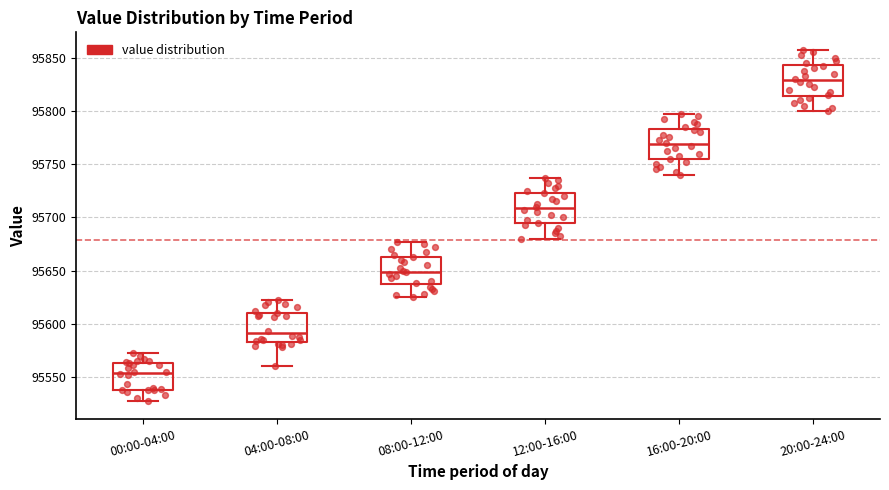

Where does the lower whisker of the box for 08:00-12:00 end on the y-axis? The values are not printed on the chart, so give them approximately, as read against the axis.

95625